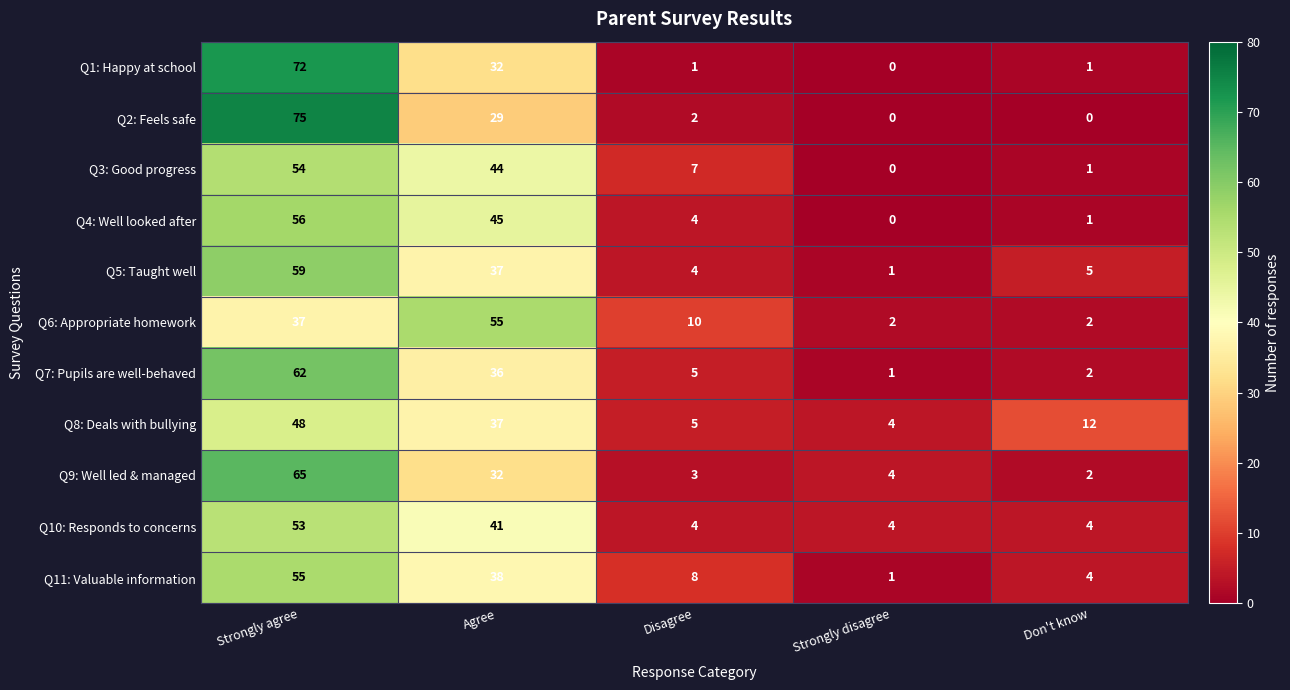

Which category has the highest value across all series?

Strongly agree